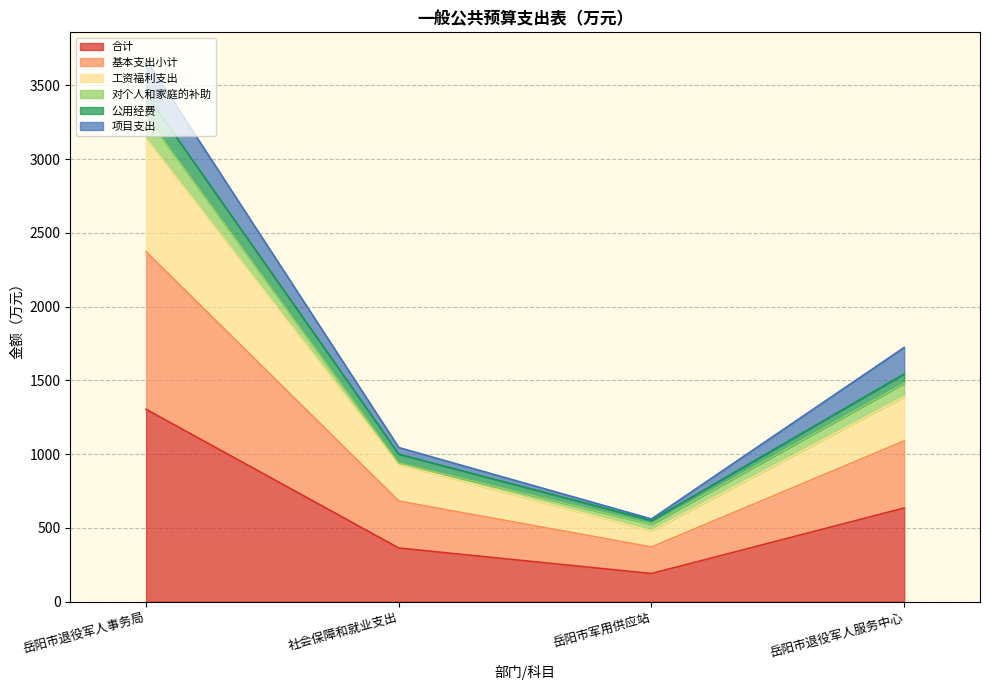

True or false: 合计 has a value of 634.3 at 岳阳市退役军人服务中心.

True